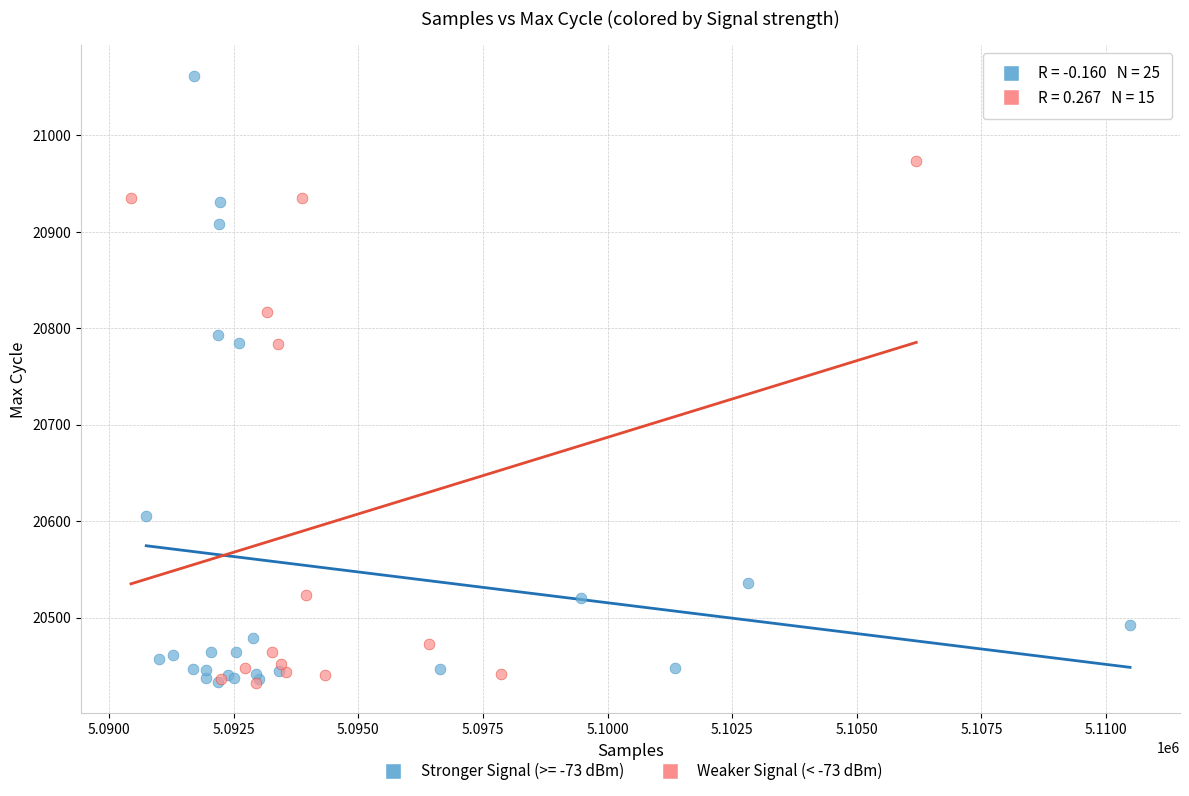

Which series has the largest Y range (max minus min)?

Stronger Signal (>= -73 dBm)